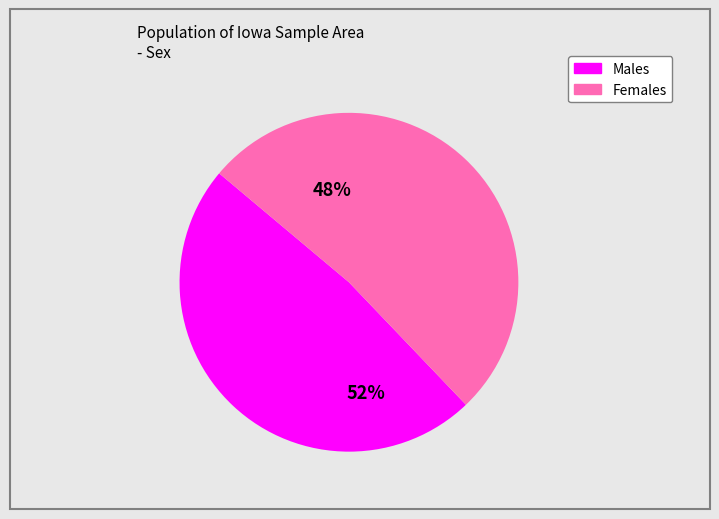

To the nearest percent, what is the difference between the Male and Female slice percentages?

4%